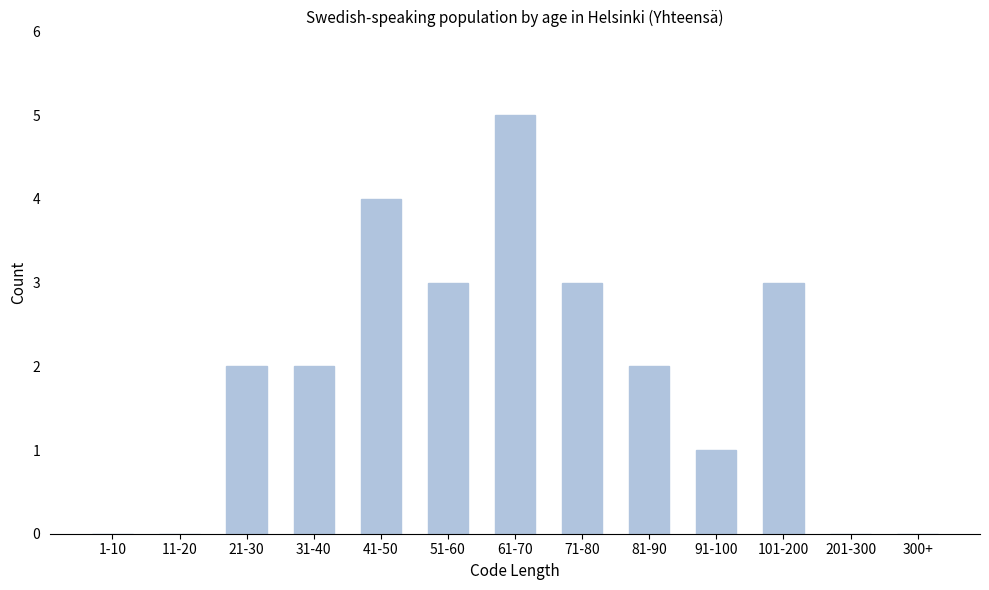

Reading left to right, extract all data points from this chart.

1-10=0	11-20=0	21-30=2	31-40=2	41-50=4	51-60=3	61-70=5	71-80=3	81-90=2	91-100=1	101-200=3	201-300=0	300+=0